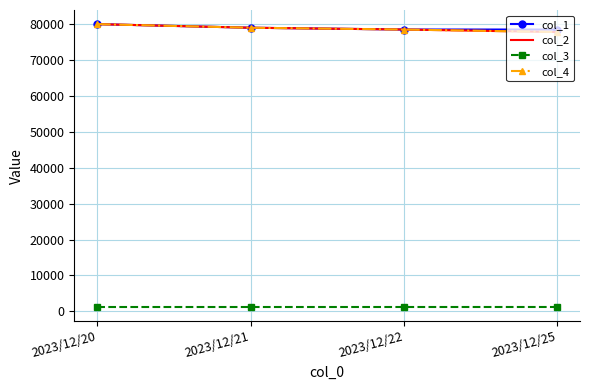

What is the difference between the col_4 values at 2023/12/20 and 2023/12/22?

1500